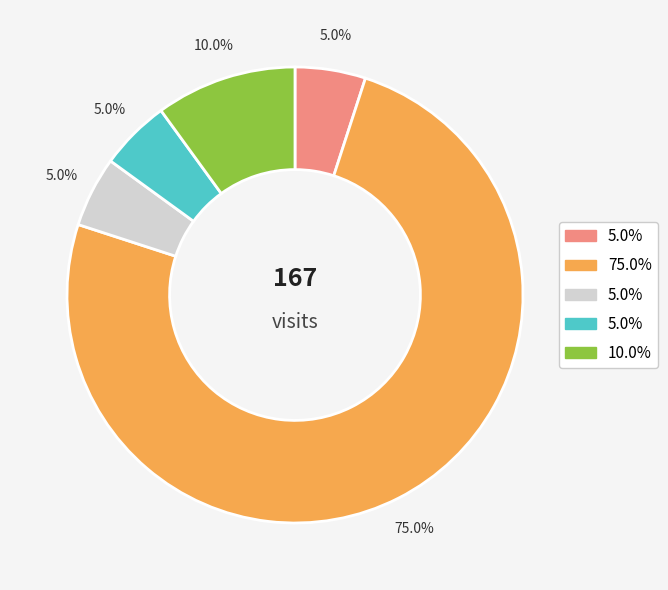

Is there a majority slice in this chart?

Yes